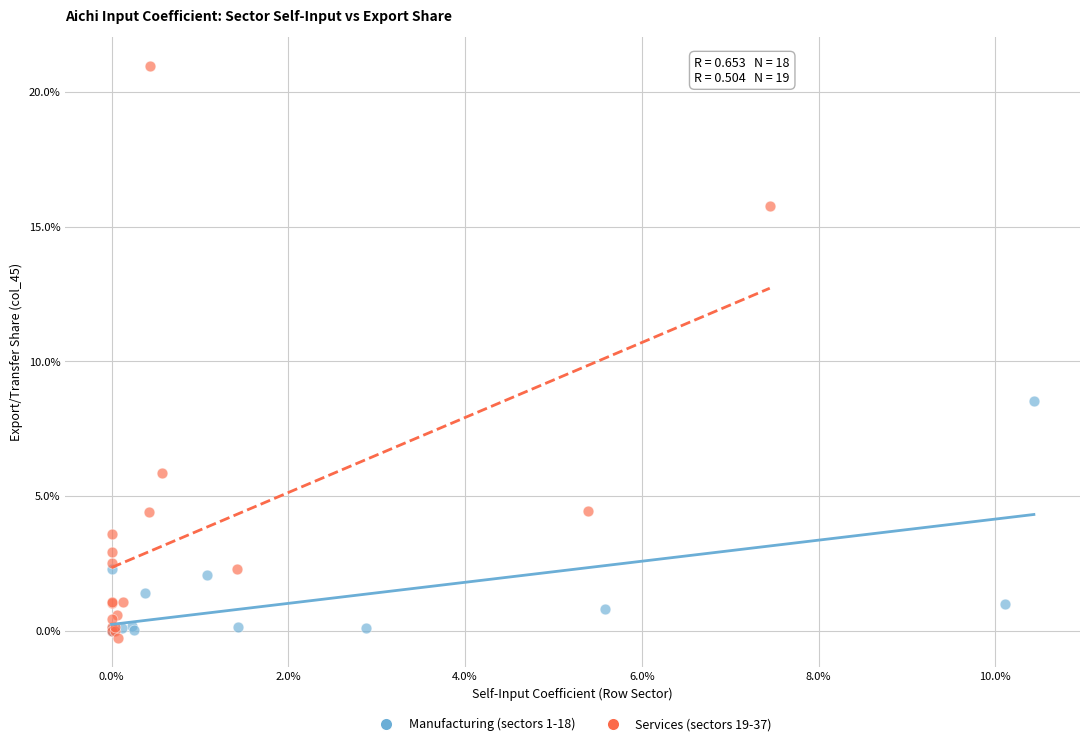

Which series has the widest spread of Y values?

Services (sectors 19-37)